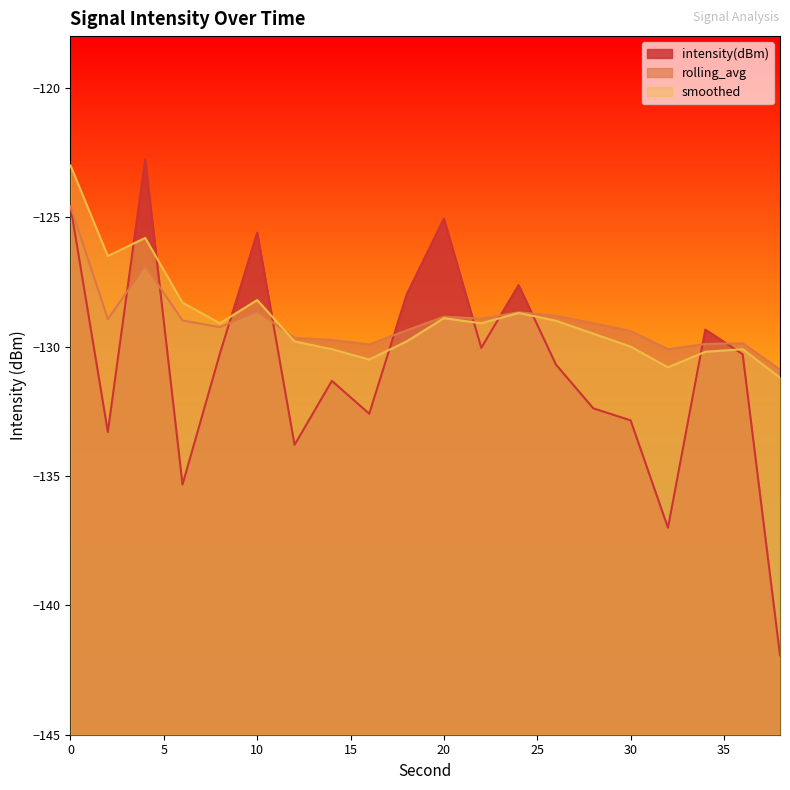

True or false: smoothed has more than 0 interior local peaks.

True